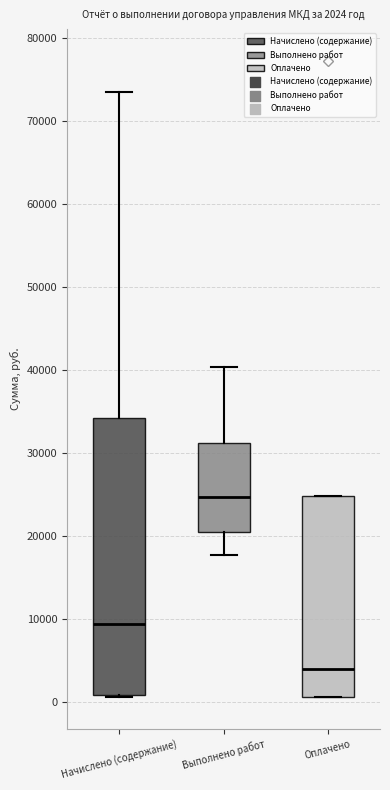

Which box is the tallest, from its lower edge to its upper edge?

Начислено (содержание)